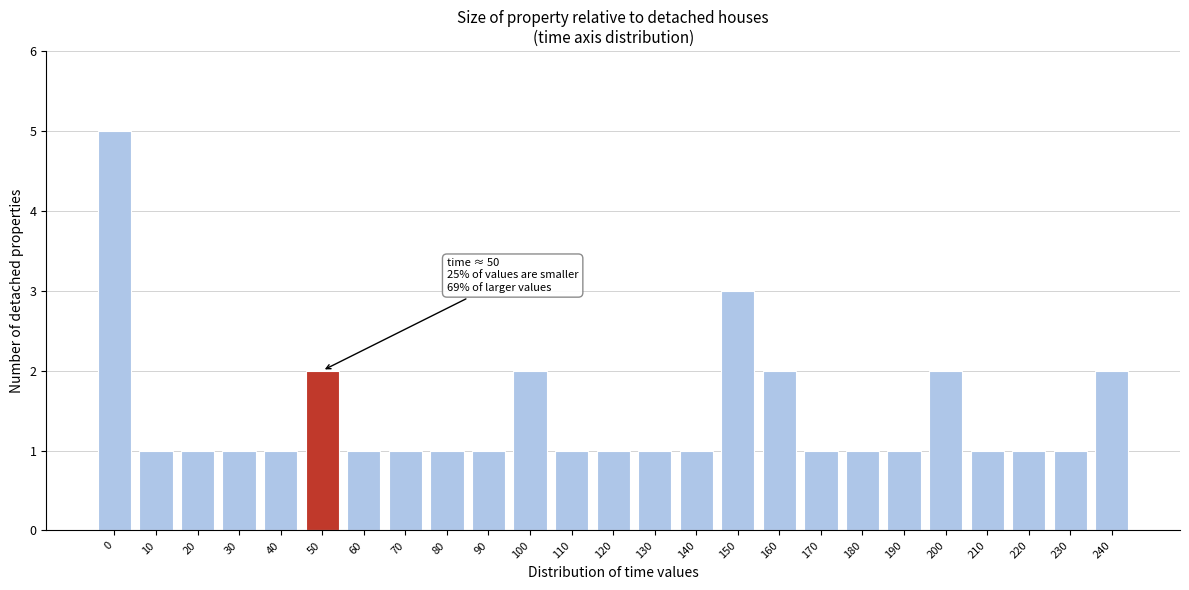

Reading left to right, extract all data points from this chart.

0=5	10=1	20=1	30=1	40=1	50=2	60=1	70=1	80=1	90=1	100=2	110=1	120=1	130=1	140=1	150=3	160=2	170=1	180=1	190=1	200=2	210=1	220=1	230=1	240=2